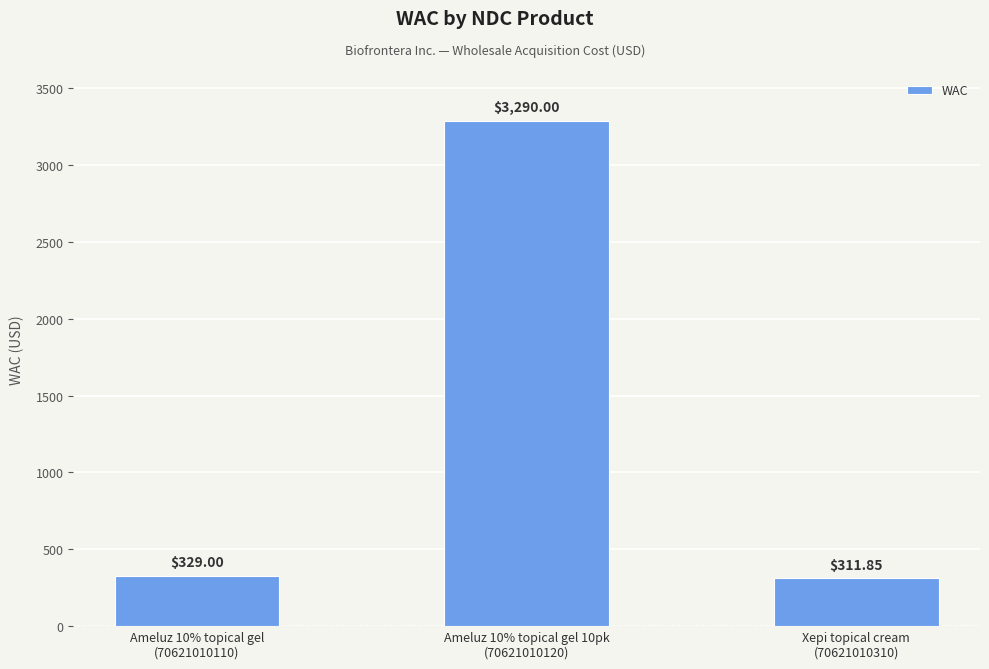

Where is the data nearest to the value 1800?

Ameluz 10% topical gel
(70621010110)